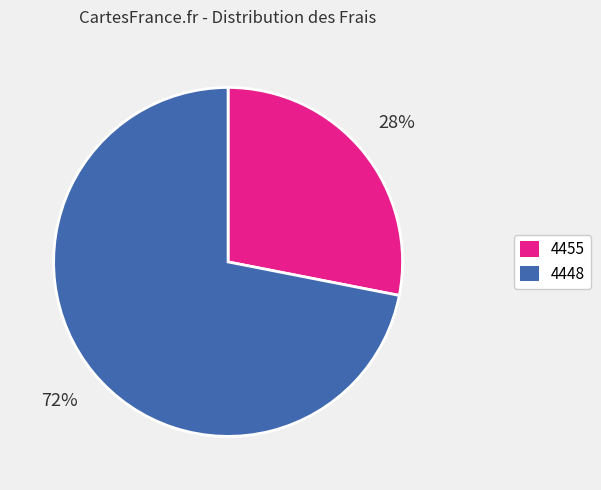

Does 4455 account for over 50% of the chart?

No